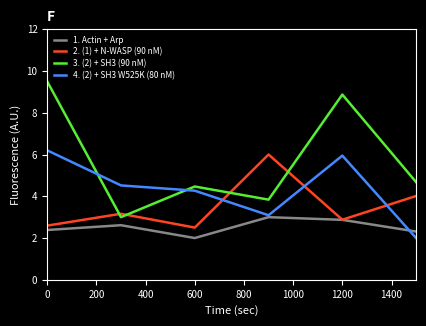

Which series has the largest total across all categories?

3. (2) + SH3 (90 nM)